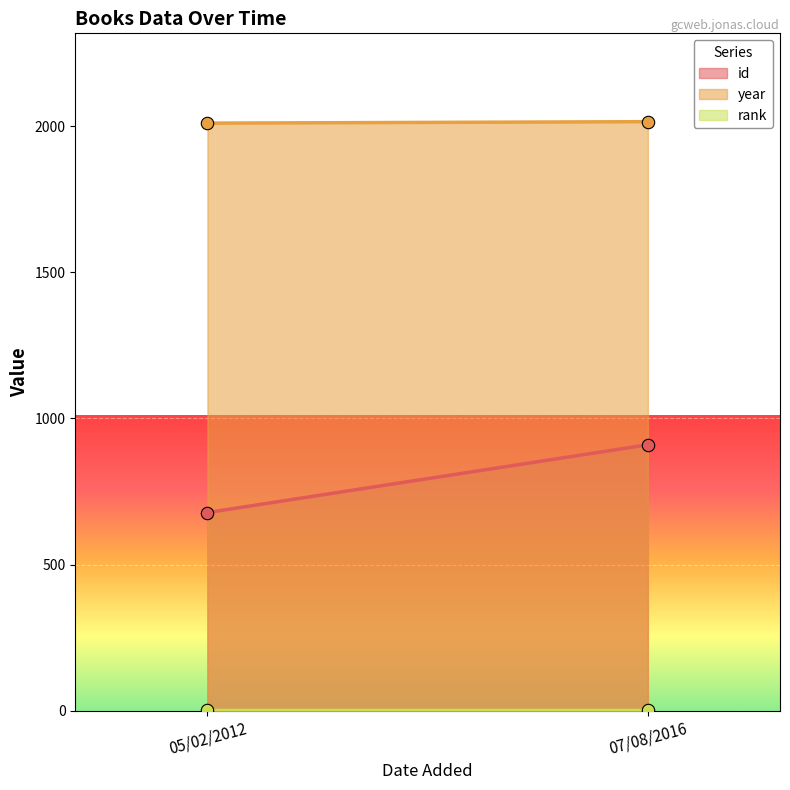

What are all the series names shown in the legend?

id, year, rank